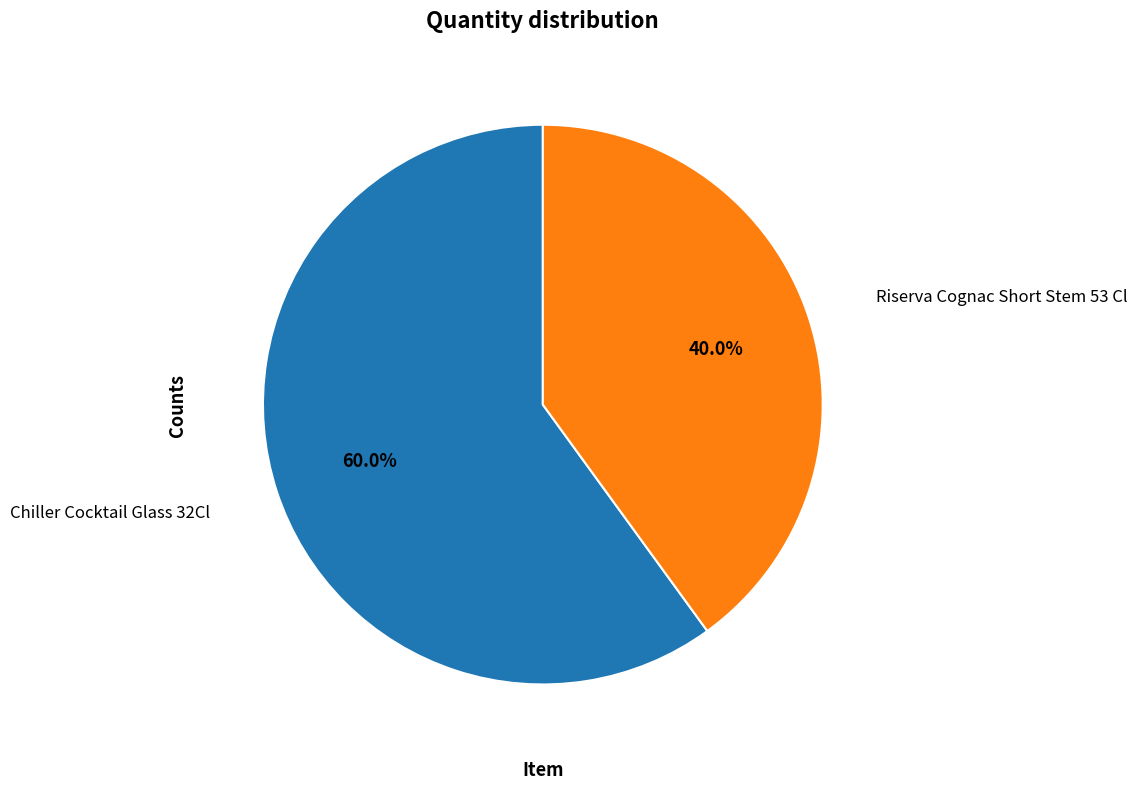

Does any single category account for the majority?

Yes